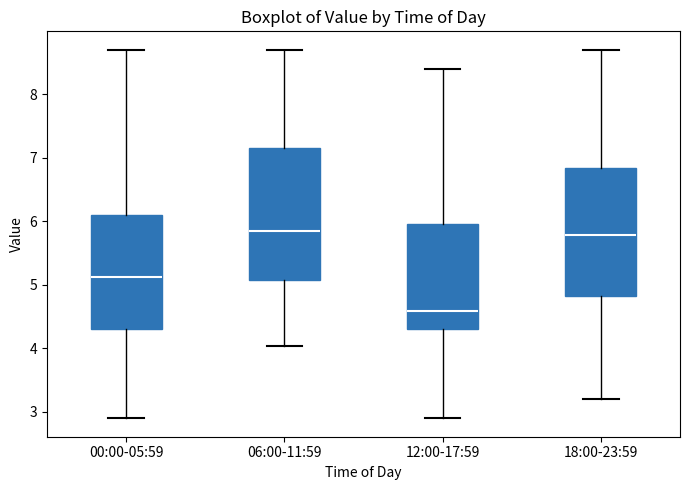

Reading left to right, transcribe this box plot: for each box, give where its median line is, the range the box spans, and where its two whiskers end, as read against the y-axis. The values are not printed on the chart, so give them approximately, as read against the axis.

00:00-05:59: median 5.1, box 4.3 to 6.1, whiskers 2.9 to 8.7
06:00-11:59: median 5.9, box 5.1 to 7.2, whiskers 4.0 to 8.7
12:00-17:59: median 4.6, box 4.3 to 6.0, whiskers 2.9 to 8.4
18:00-23:59: median 5.8, box 4.8 to 6.8, whiskers 3.2 to 8.7